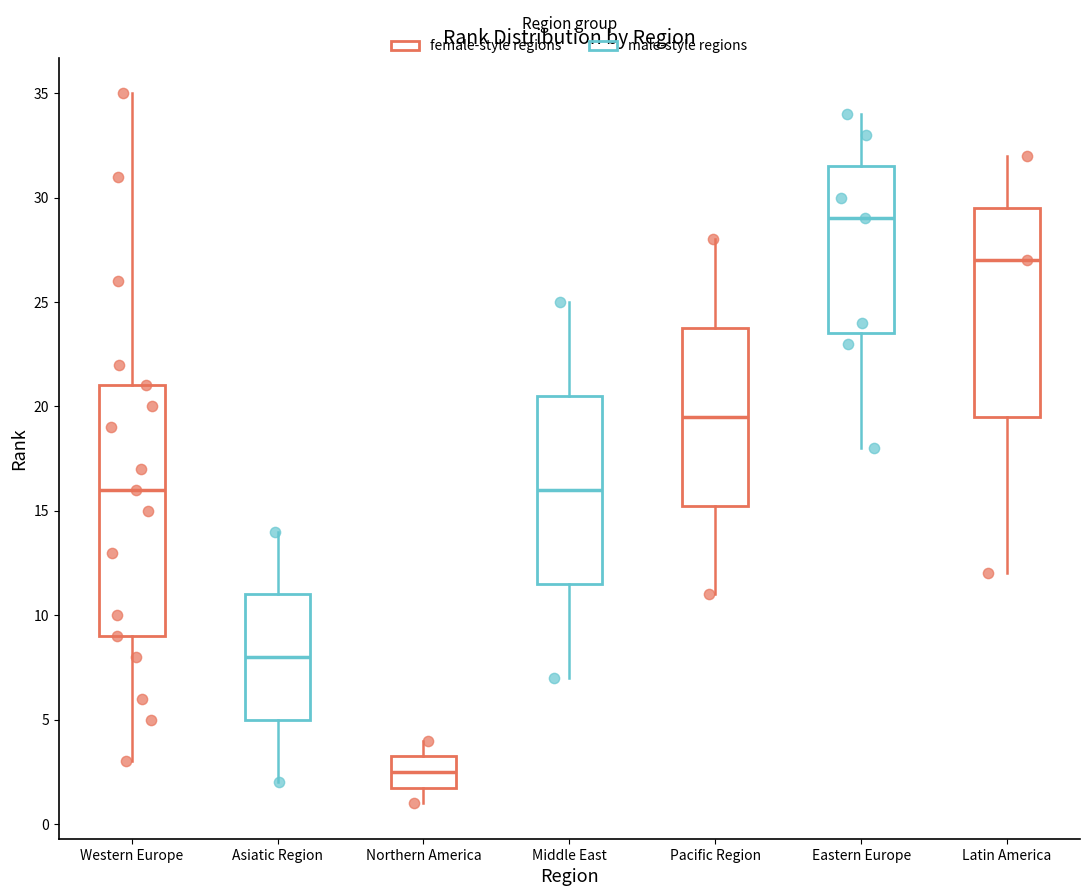

Where does the lower whisker of the box for Middle East end on the y-axis? The values are not printed on the chart, so give them approximately, as read against the axis.

7.0